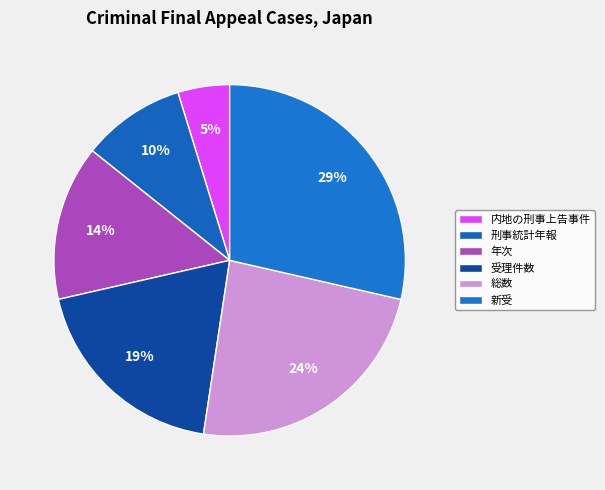

What is the total percentage of 内地の刑事上告事件 and 刑事統計年報?

14.3%